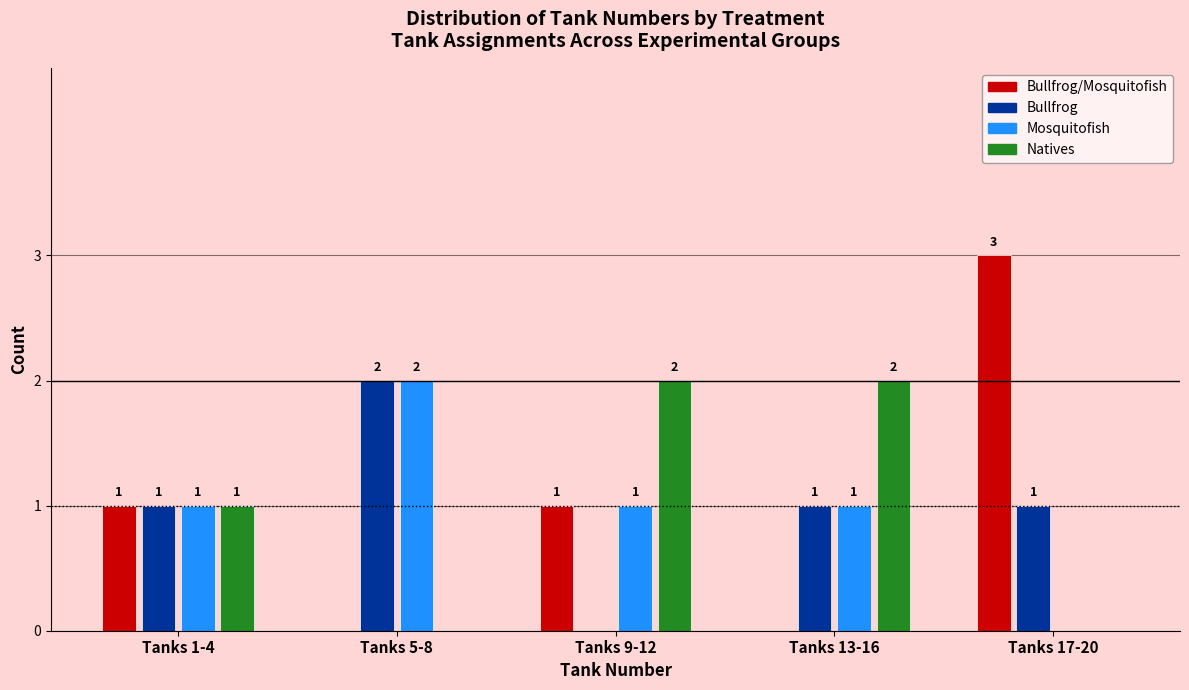

Reading right to left, extract all data points from this chart.

Bullfrog/Mosquitofish: Tanks 17-20=3	Tanks 13-16=0	Tanks 9-12=1	Tanks 5-8=0	Tanks 1-4=1
Bullfrog: Tanks 17-20=1	Tanks 13-16=1	Tanks 9-12=0	Tanks 5-8=2	Tanks 1-4=1
Mosquitofish: Tanks 17-20=0	Tanks 13-16=1	Tanks 9-12=1	Tanks 5-8=2	Tanks 1-4=1
Natives: Tanks 17-20=0	Tanks 13-16=2	Tanks 9-12=2	Tanks 5-8=0	Tanks 1-4=1